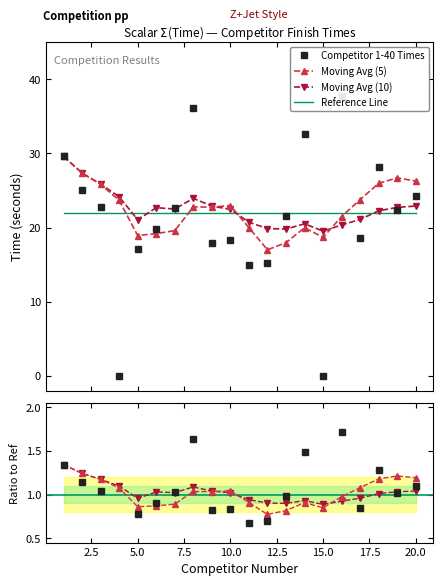

Which series has the widest spread of values?

Competitor 1-40 Times